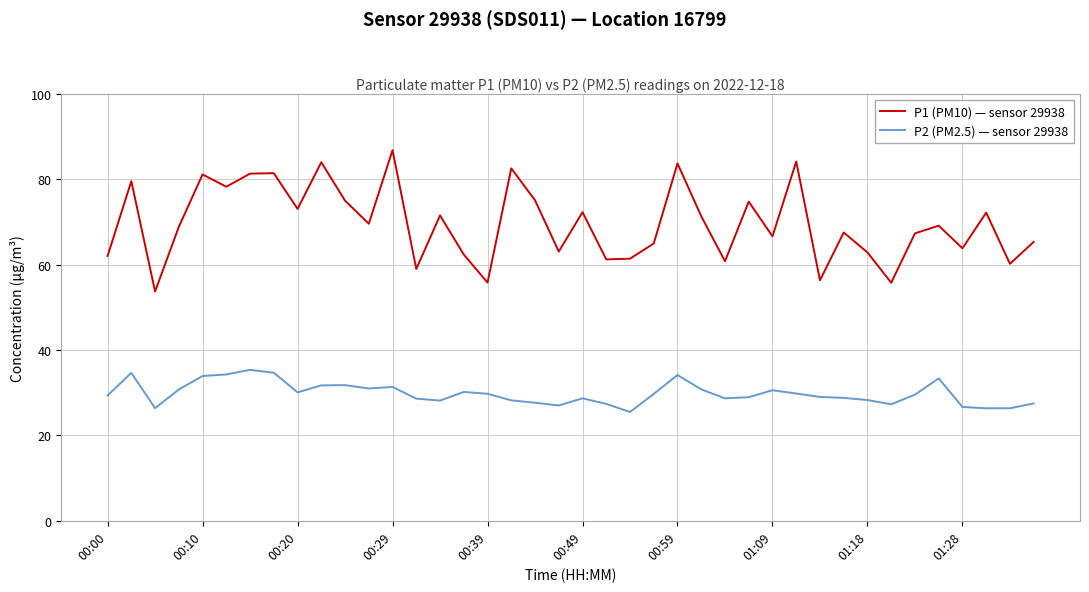

True or false: P2 (PM2.5) — sensor 29938 and P1 (PM10) — sensor 29938 intersect in this chart.

False